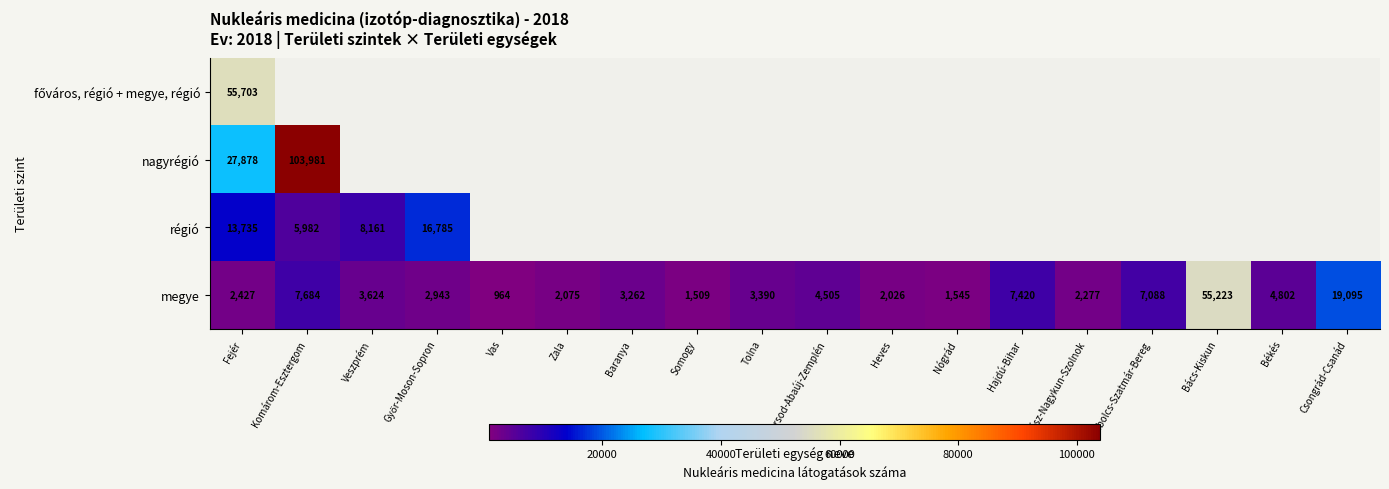

What is the lowest value of the megye series?

964